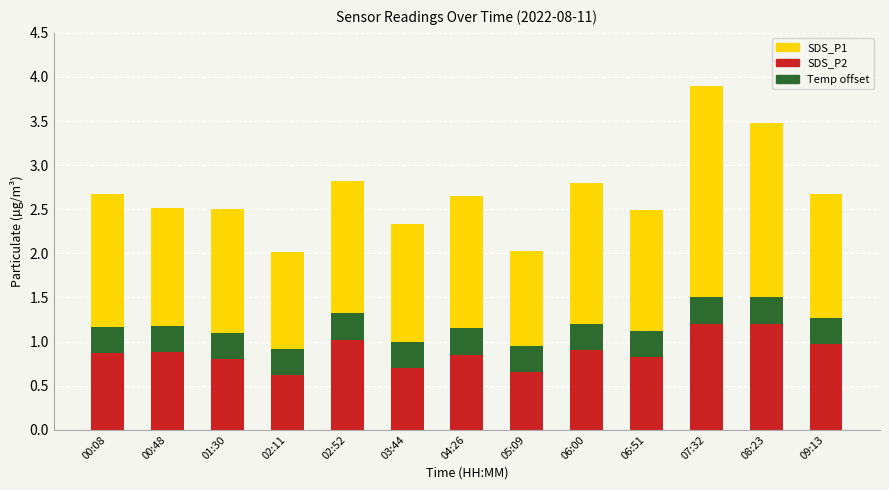

What is the total value across all series at 02:52?

2.8